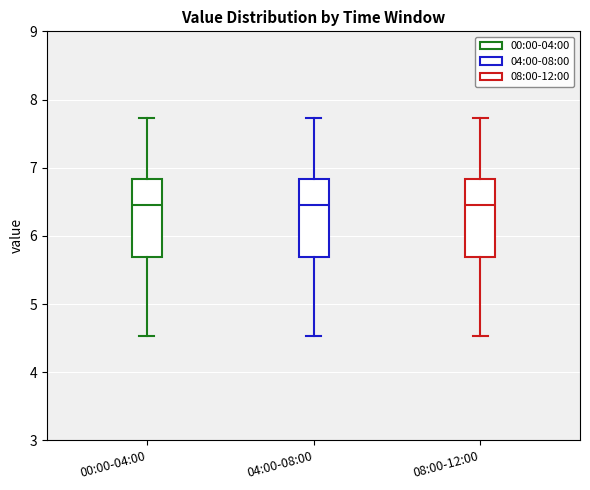

Reading left to right, read every box against the y-axis: the position of its median line, the range the box covers, and the ends of its whiskers. The values are not printed on the chart, so give them approximately, as read against the axis.

00:00-04:00: median 6.5, box 5.7 to 6.8, whiskers 4.5 to 7.7
04:00-08:00: median 6.5, box 5.7 to 6.8, whiskers 4.5 to 7.7
08:00-12:00: median 6.5, box 5.7 to 6.8, whiskers 4.5 to 7.7